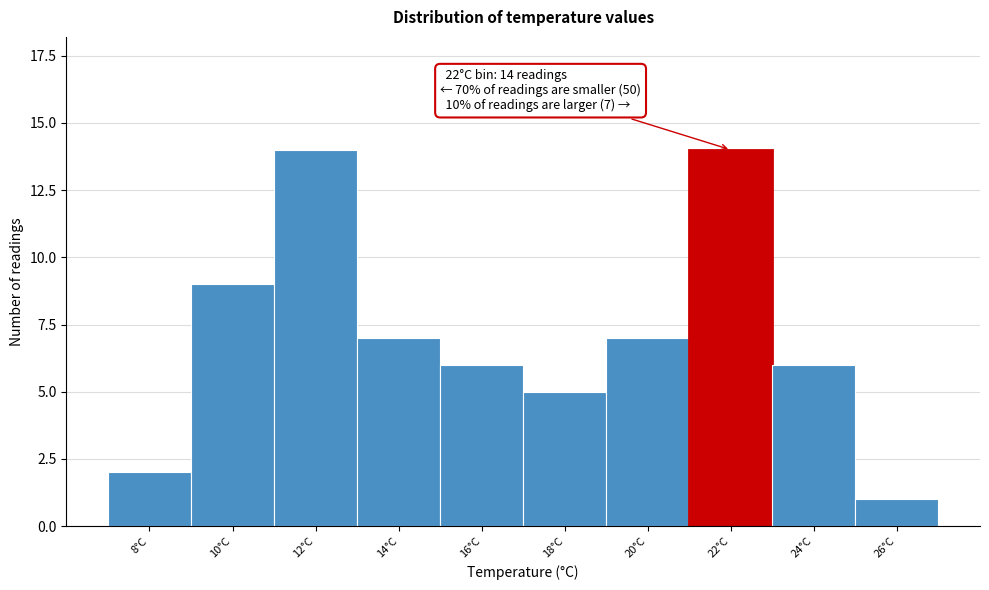

Reading left to right, what are all the values shown in this chart?

2	9	14	7	6	5	7	14	6	1